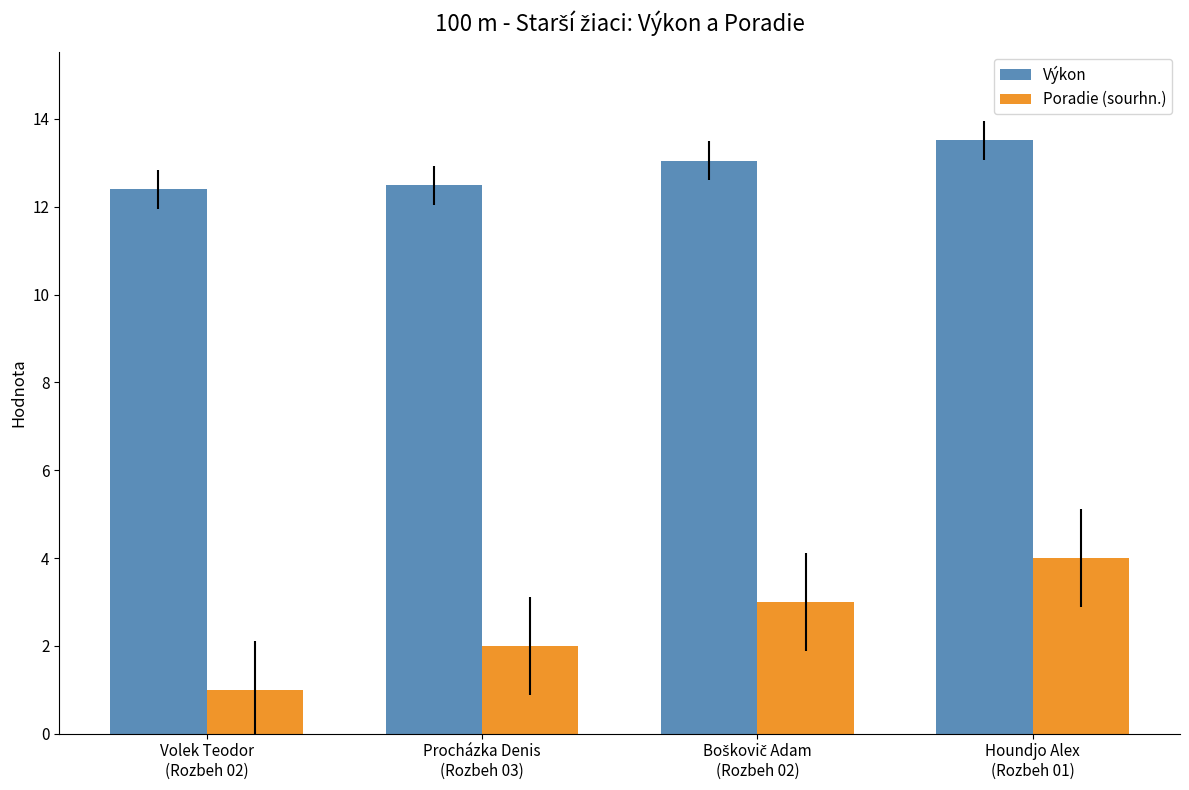

What is the sum of all Výkon values?

51.5